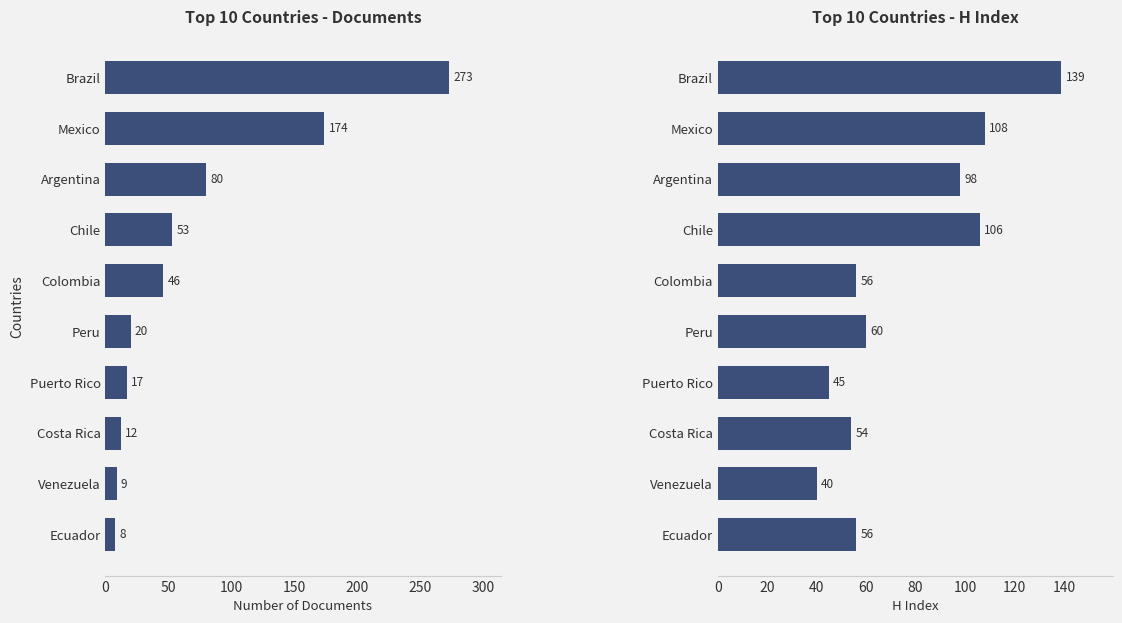

The value of Documents at Venezuela is 2. True or false?

False